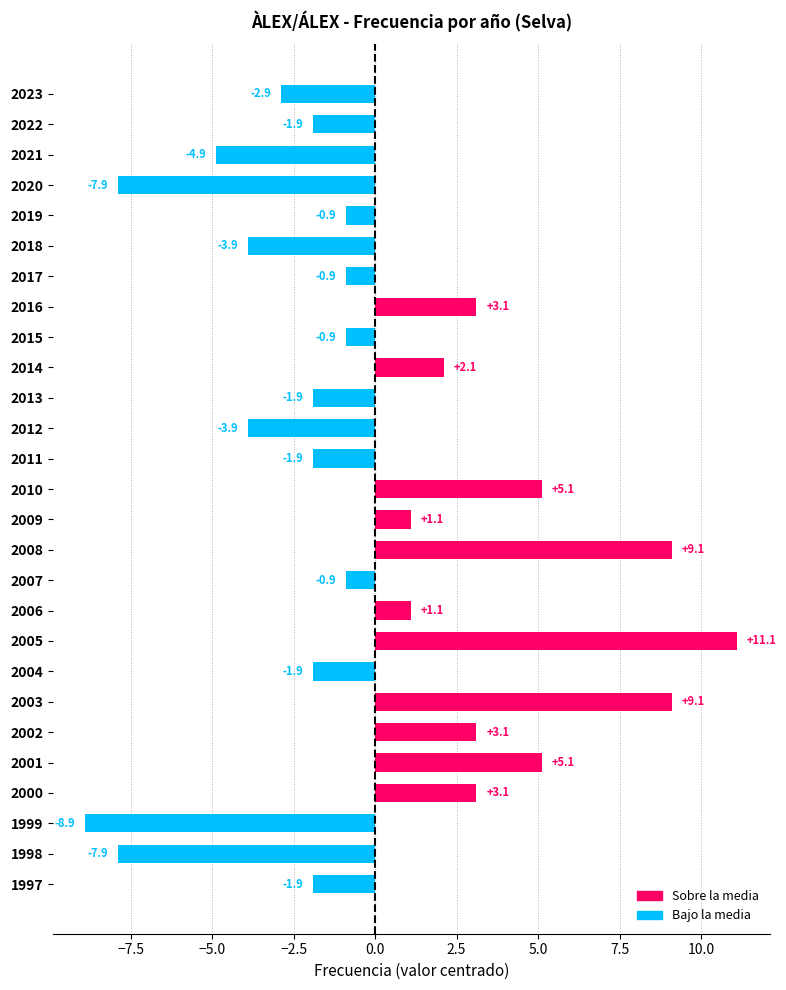

Reading top to bottom, transcribe all the data shown in this chart.

-2.9	-1.9	-4.9	-7.9	-0.9	-3.9	-0.9	3.1	-0.9	2.1	-1.9	-3.9	-1.9	5.1	1.1	9.1	-0.9	1.1	11.1	-1.9	9.1	3.1	5.1	3.1	-8.9	-7.9	-1.9